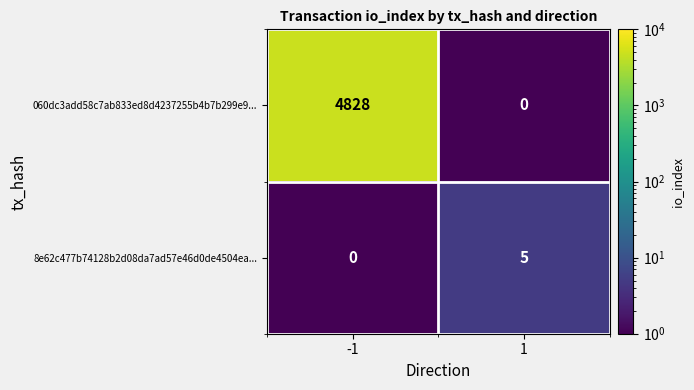

Which series changed the most between -1 and 1?

060dc3add58c7ab833ed8d4237255b4b7b299e9...